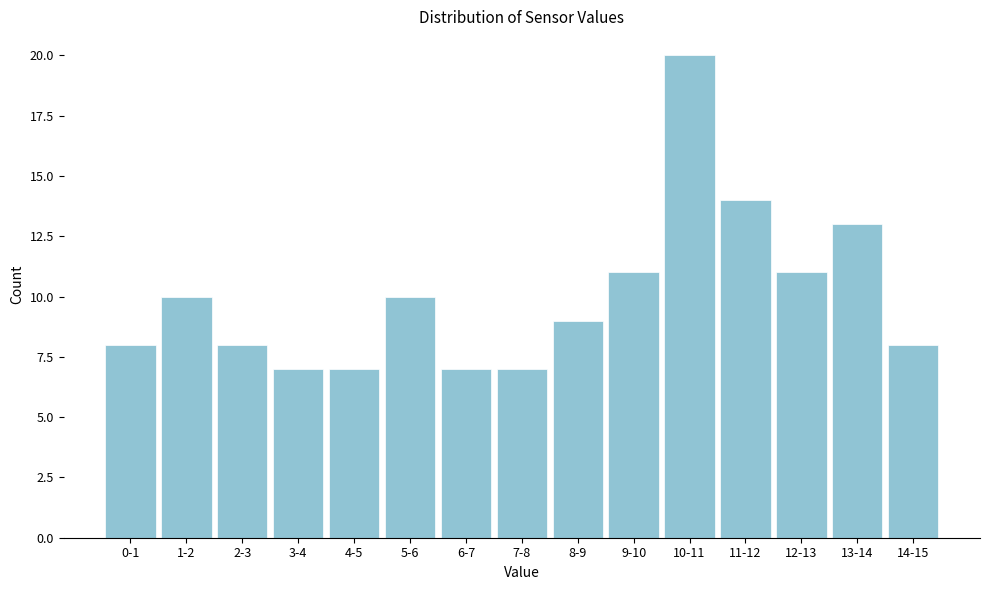

Reading left to right, what are all the values shown in this chart?

8	10	8	7	7	10	7	7	9	11	20	14	11	13	8